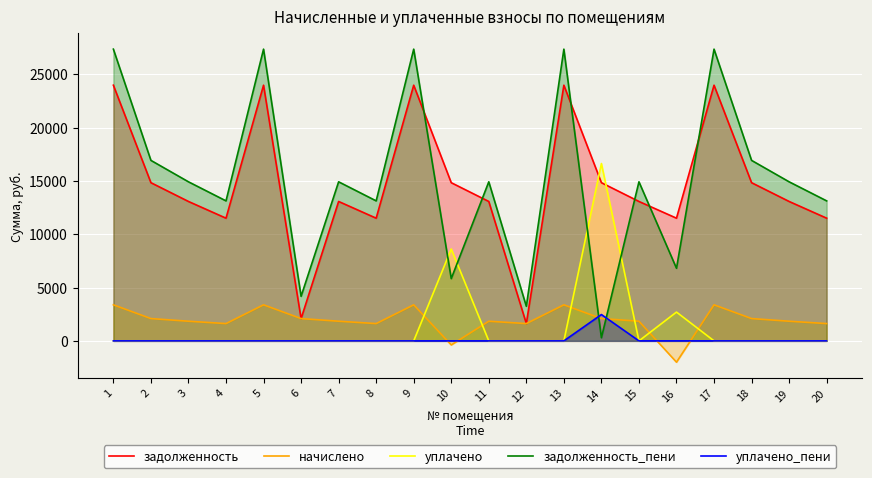

Which series ends up on top after the final intersection of уплачено and начислено?

начислено